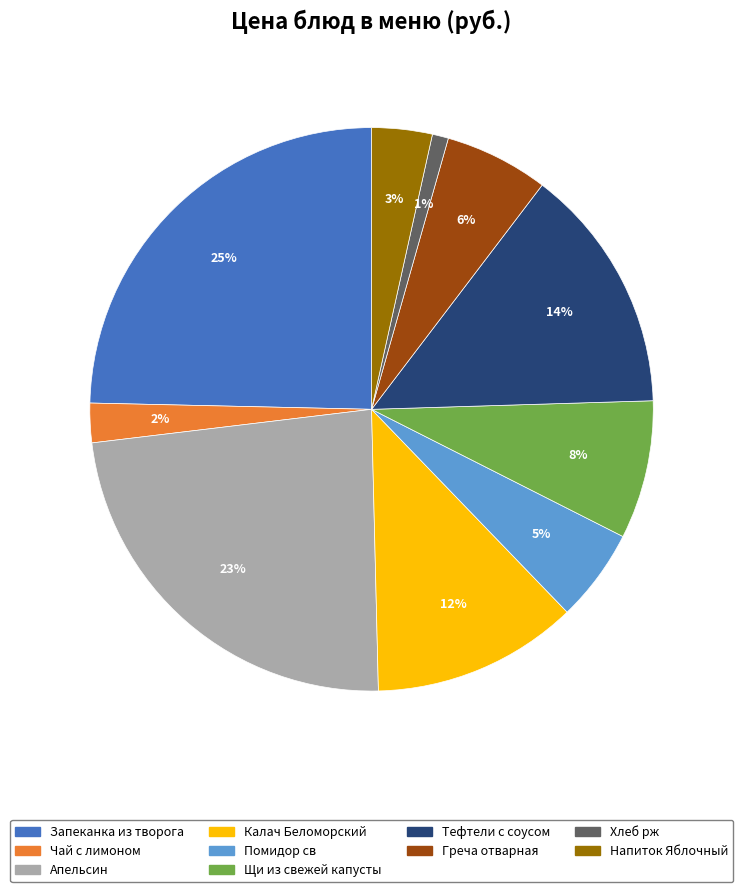

Rank the categories by value from lowest to highest.

Хлеб рж, Чай с лимоном, Напиток Яблочный, Помидор св, Греча отварная, Щи из свежей капусты, Калач Беломорский, Тефтели с соусом, Апельсин, Запеканка из творога